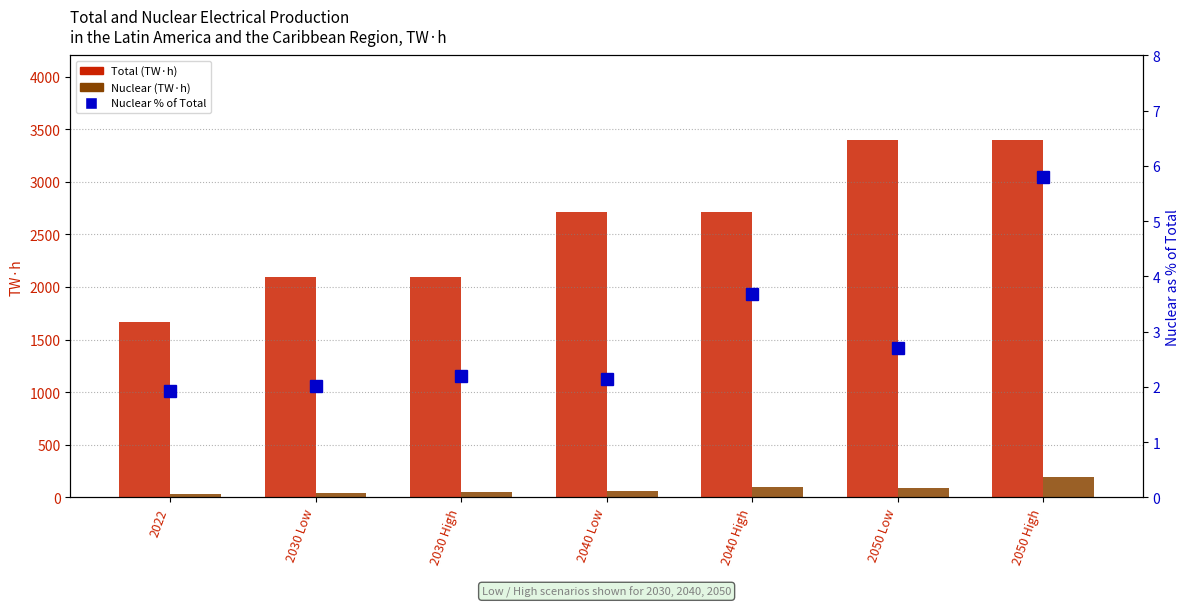

Rank the categories by Nuclear value from lowest to highest.

2022, 2030 Low, 2030 High, 2040 Low, 2050 Low, 2040 High, 2050 High